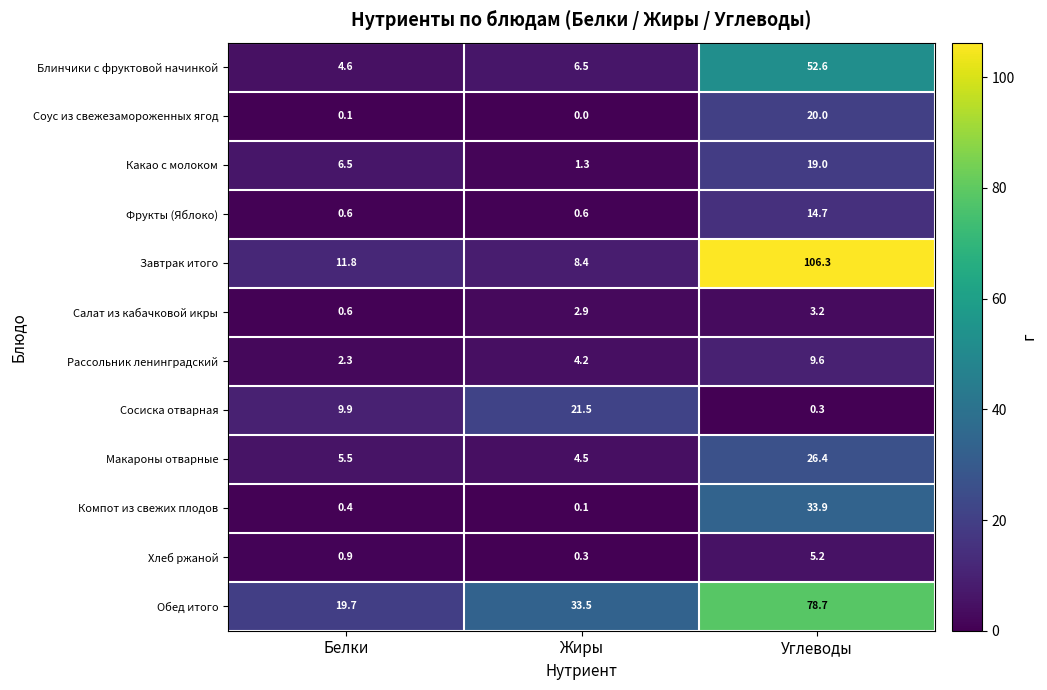

Is it true that Фрукты (Яблоко) equals 24.8 at Углеводы?

False